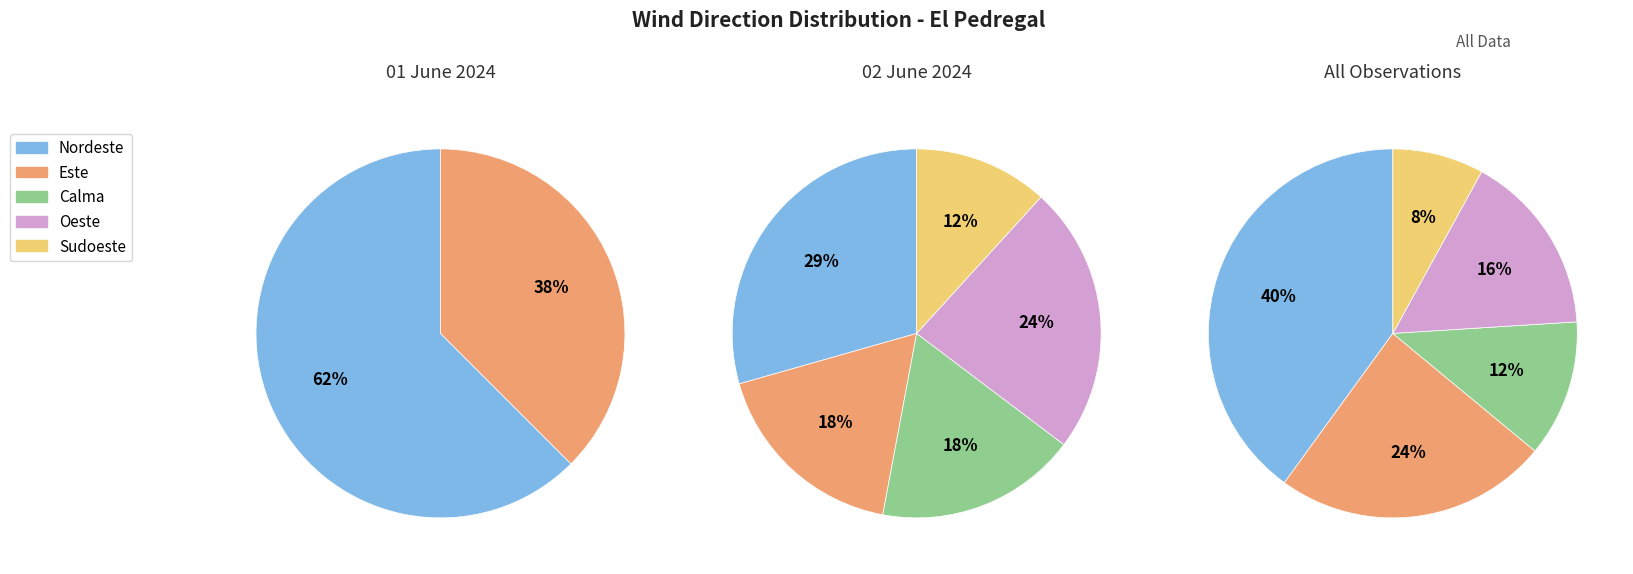

To the nearest percent, what portion does Sudoeste represent?

8%